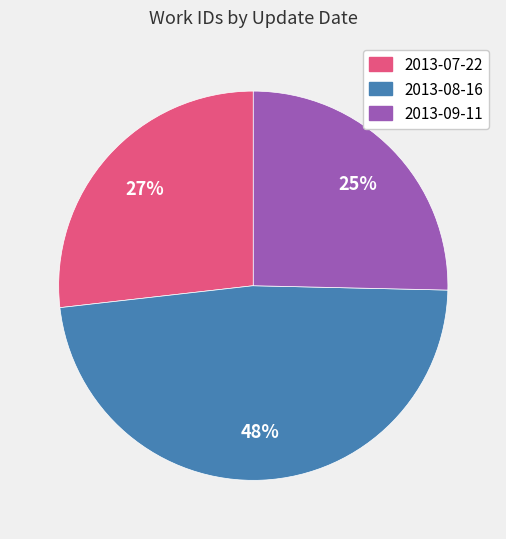

To the nearest percent, what is the combined percentage of 2013-07-22 and 2013-08-16?

75%